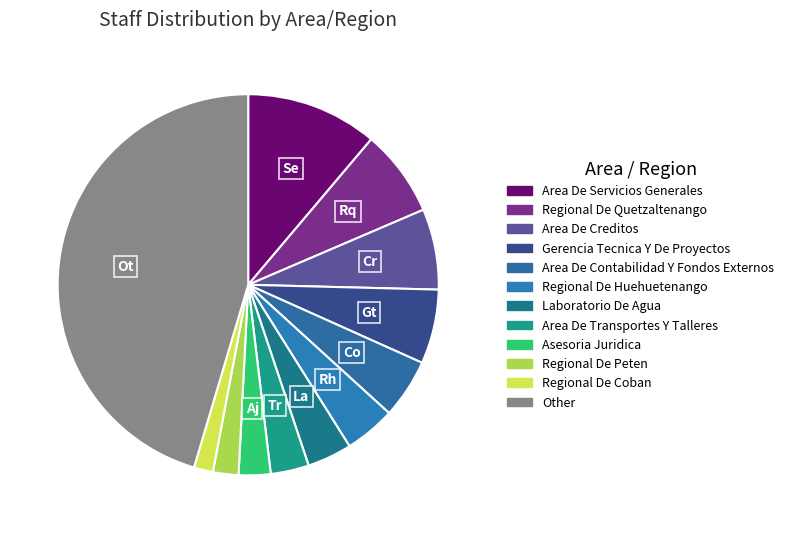

To the nearest percent, what is the difference between the largest and smallest slice percentages?

44%